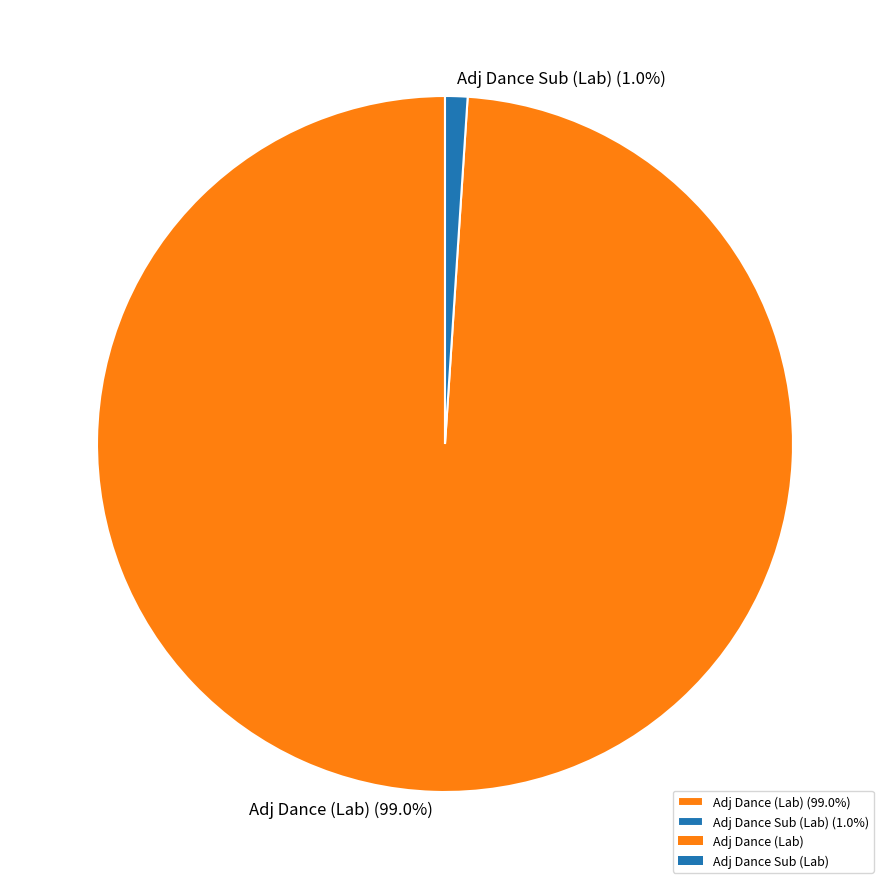

Which has a higher value, Adj Dance Sub (Lab) (1.0%) or Adj Dance (Lab) (99.0%)?

Adj Dance (Lab) (99.0%)